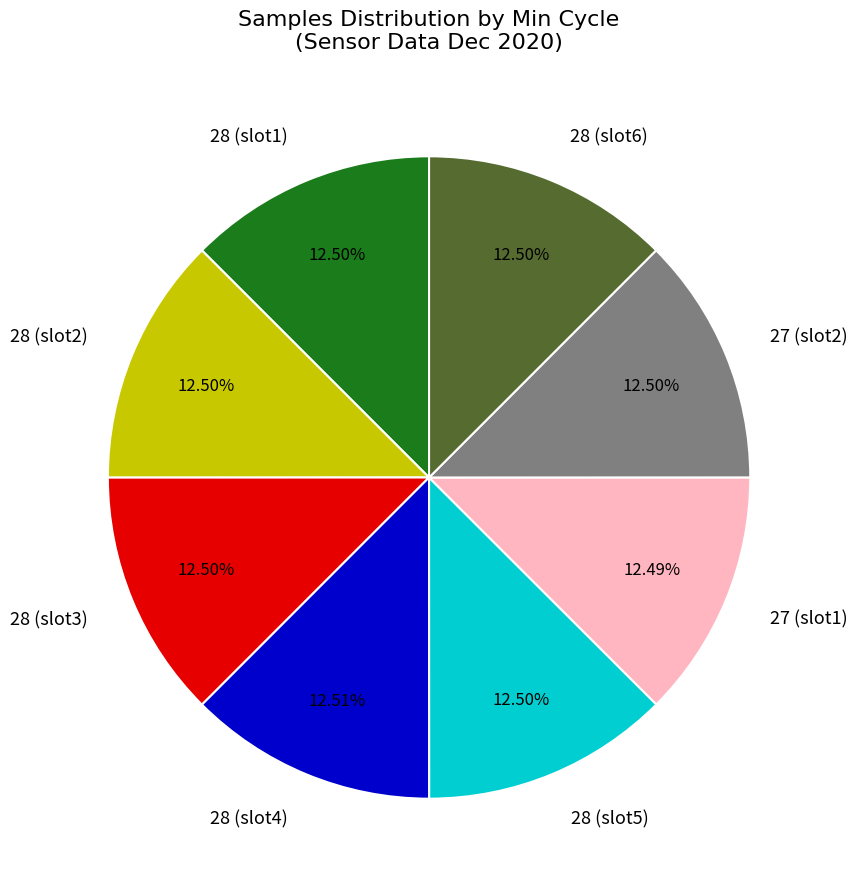

How many slices are in this pie chart?

8